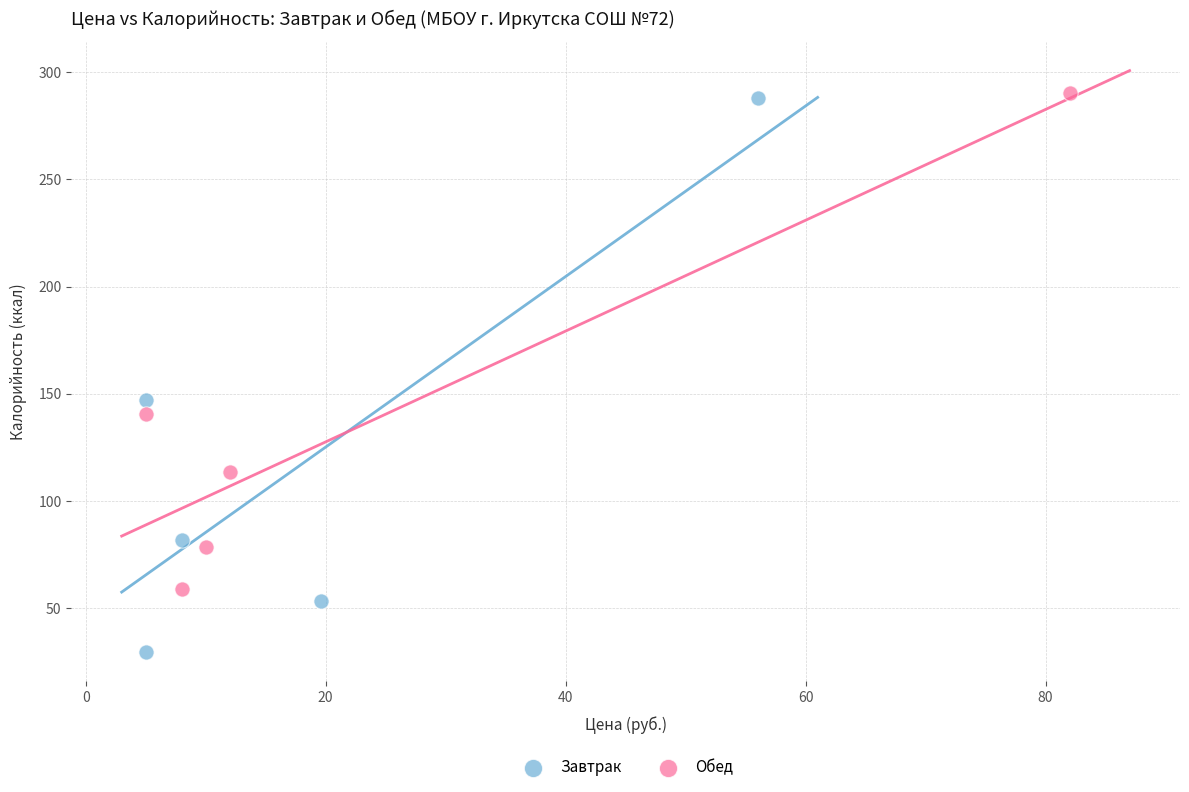

Which series reaches the minimum Y coordinate?

Завтрак